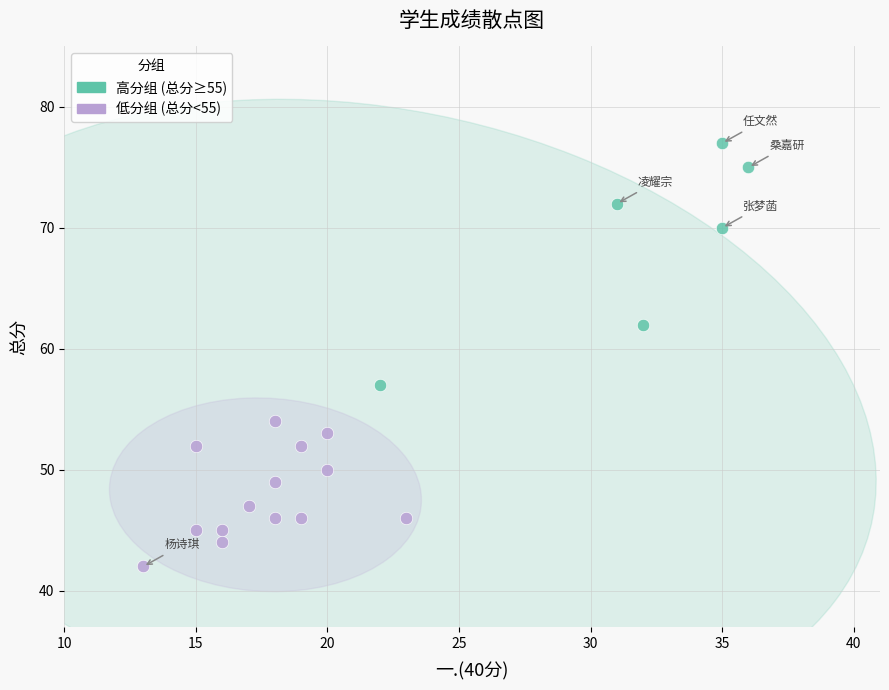

Which series contains the highest Y value?

高分组 (总分≥55)